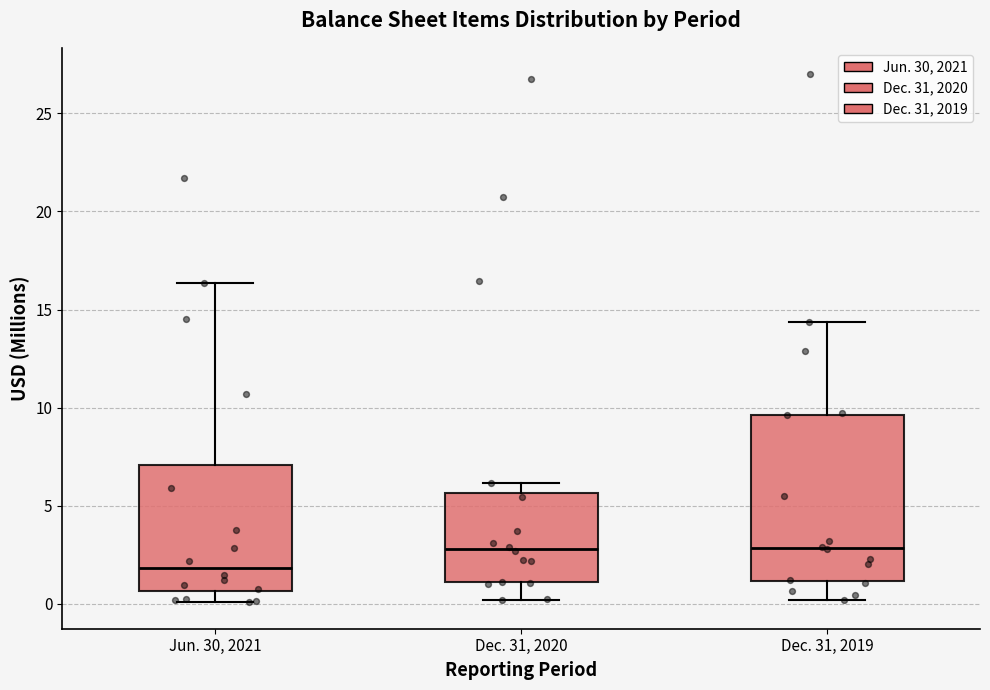

Which box's median line is the lowest?

Jun. 30, 2021